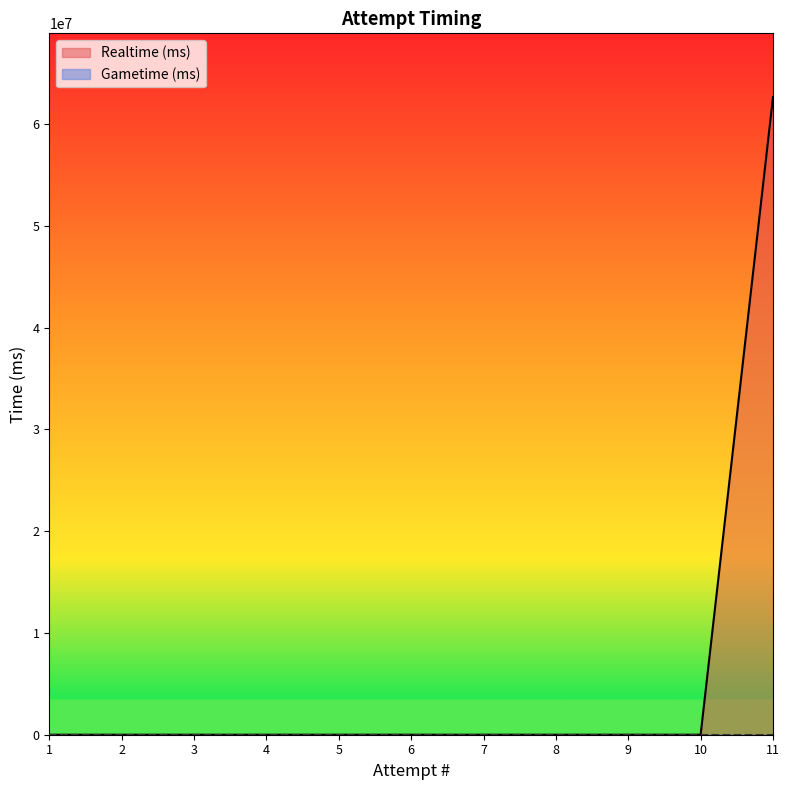

Does the chart have visible grid lines?

No